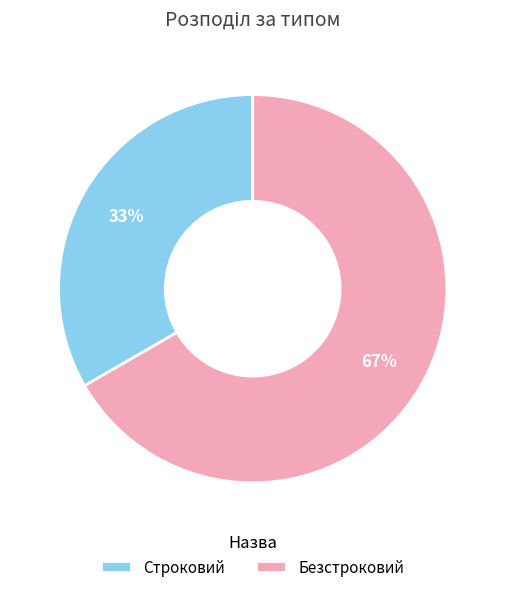

True or false: Строковий accounts for 33% of the total.

True